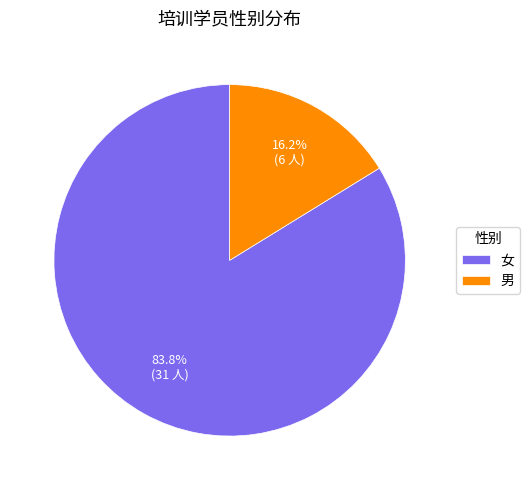

Which slice represents more than half of the pie?

女